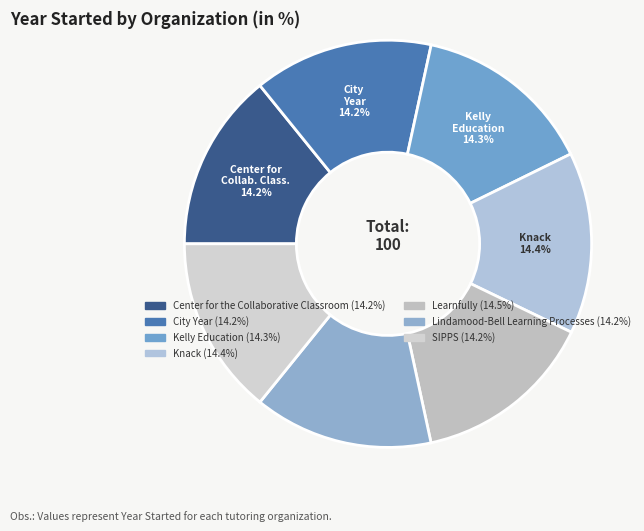

Rank the categories by value from highest to lowest.

Learnfully, Knack, Kelly Education, City Year, Lindamood-Bell Learning Processes, Center for the Collaborative Classroom, SIPPS